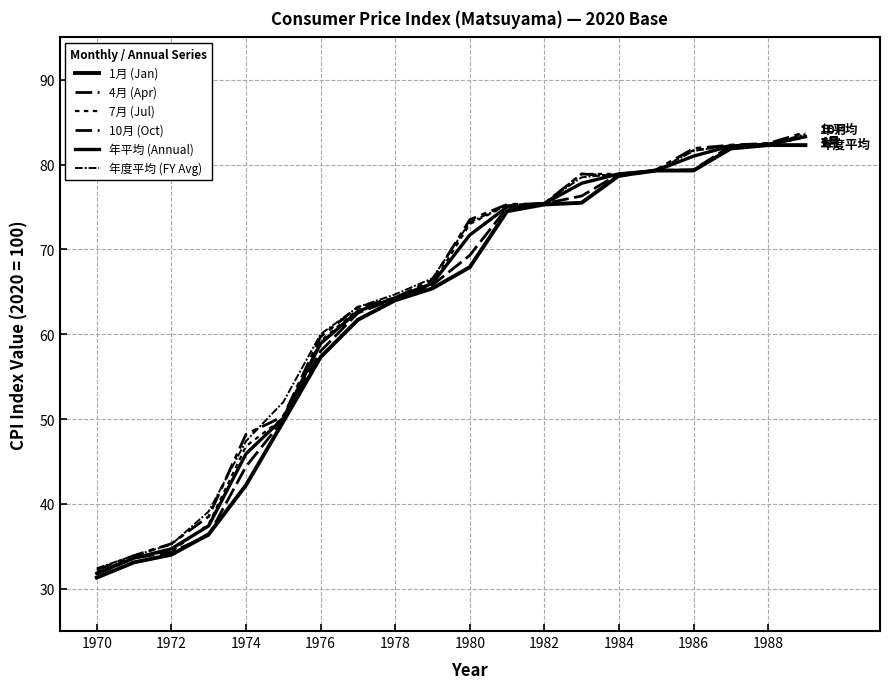

Is this an area chart (filled region under the line)?

No